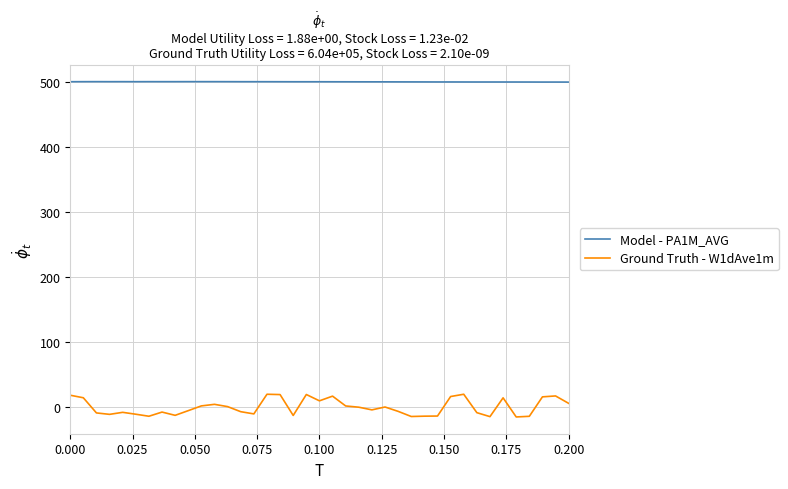

Which series has the widest spread of values?

Ground Truth - W1dAve1m